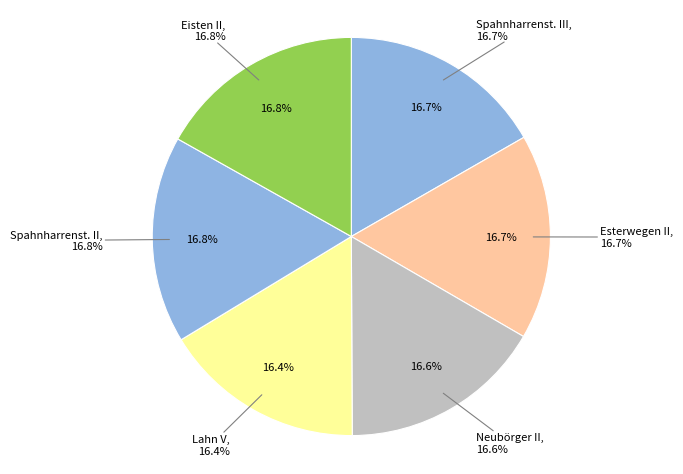

How many slices are in this pie chart?

6